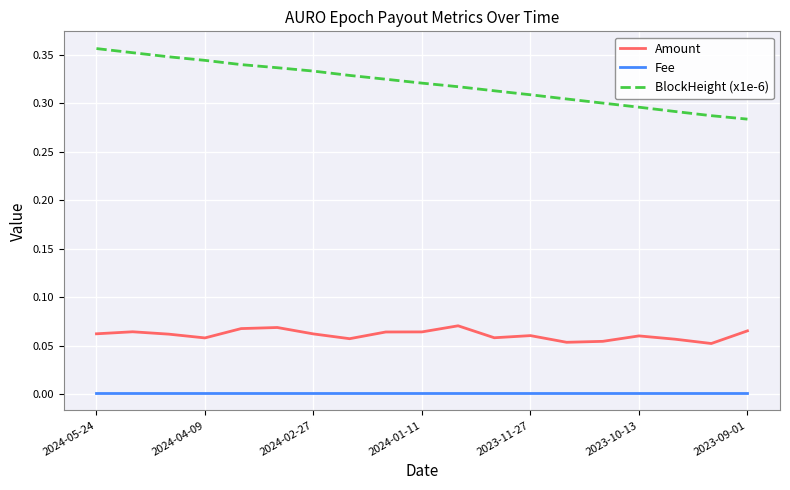

List the series in order of their overall mean, highest first.

BlockHeight (x1e-6), Amount, Fee